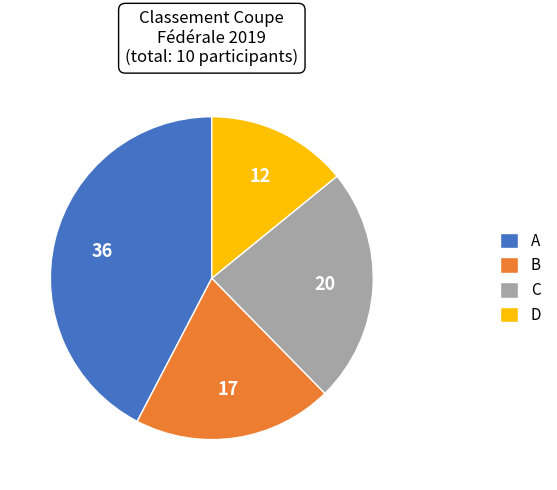

Which category has the biggest portion of the pie?

A